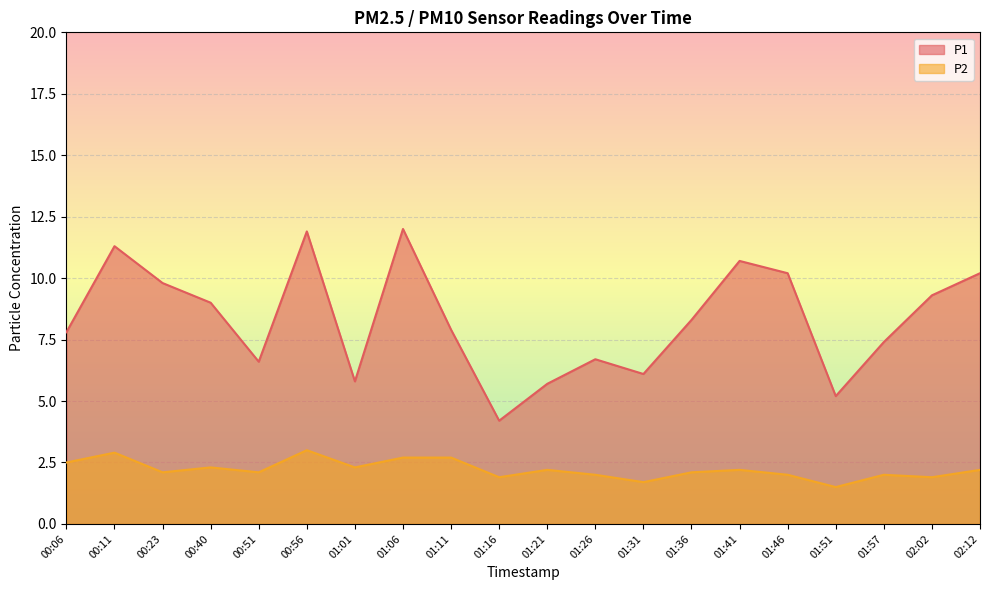

What is the difference between the second highest and minimum values in the P2 series?

1.4